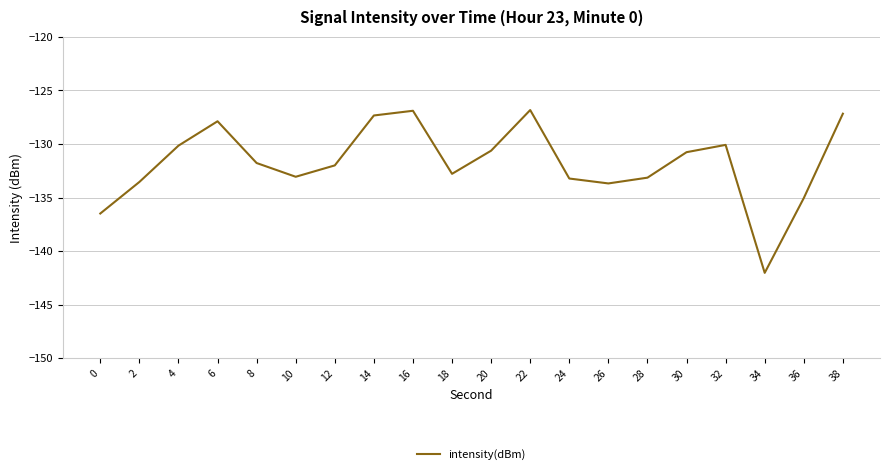

What is the smallest value displayed?

-142.0